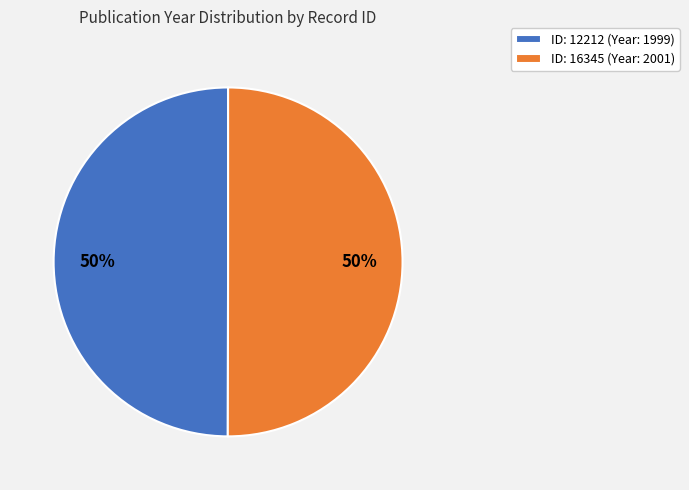

To the nearest percent, what is the combined percentage of ID: 16345 (Year: 2001) and ID: 12212 (Year: 1999)?

100%